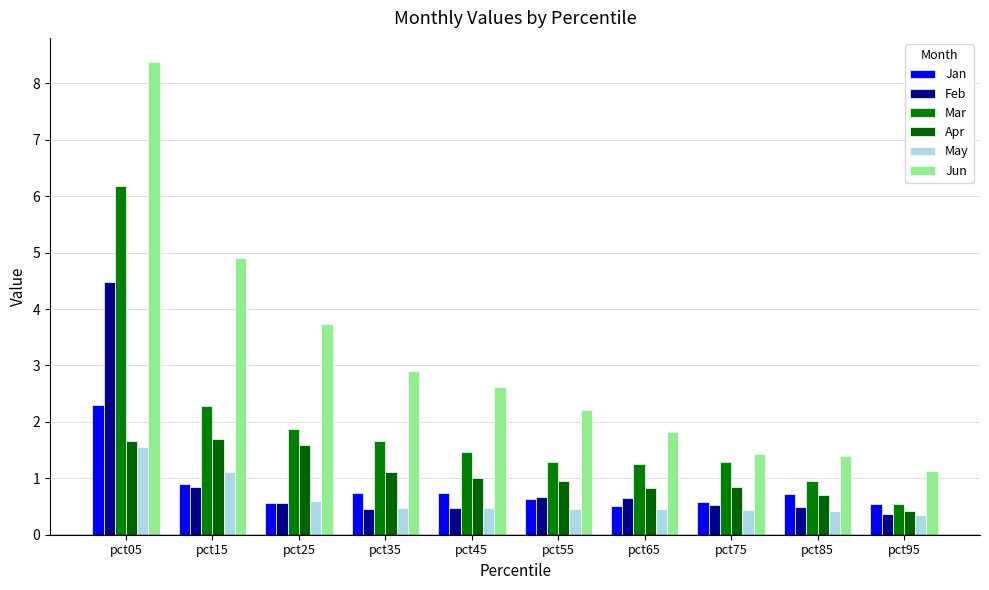

What is the value of the Jan bar at the 4th from the left?

0.7